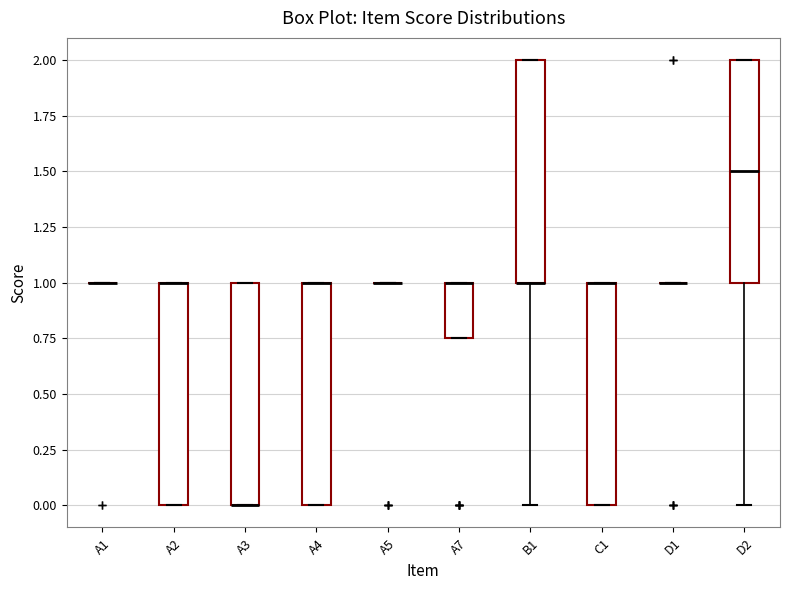

Where is the upper edge of the box for A4 on the y-axis? The values are not printed on the chart, so give them approximately, as read against the axis.

1.00